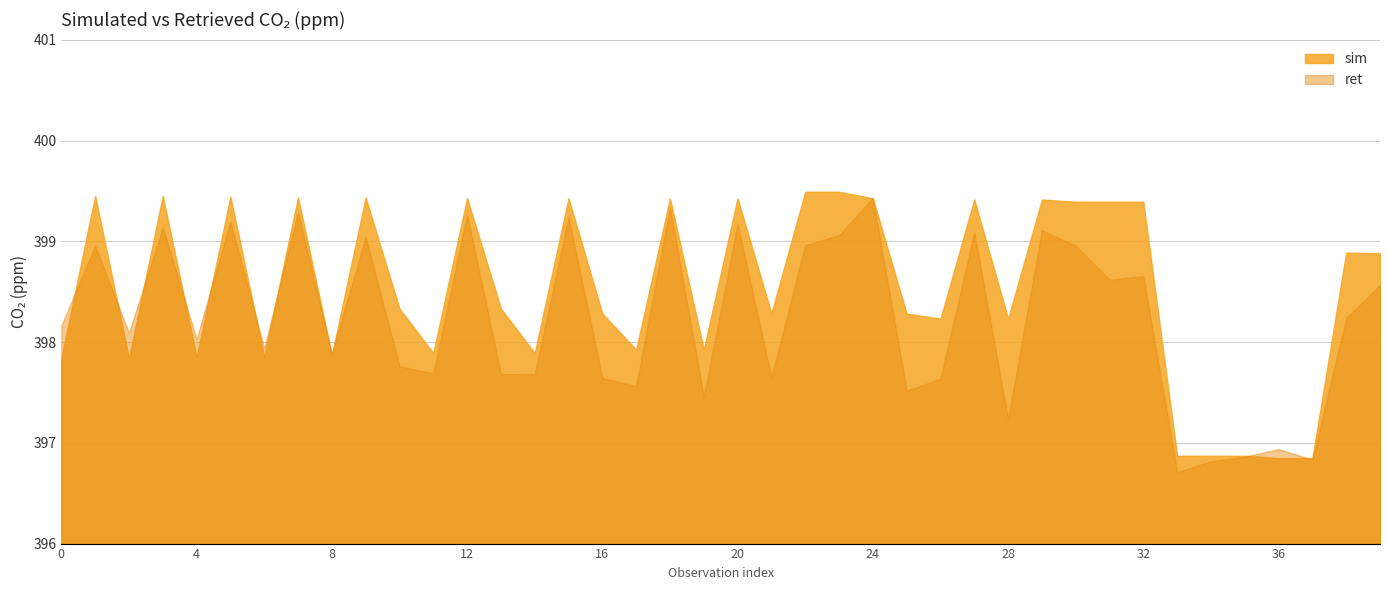

What is the approximate value of ret at 36?

396.9